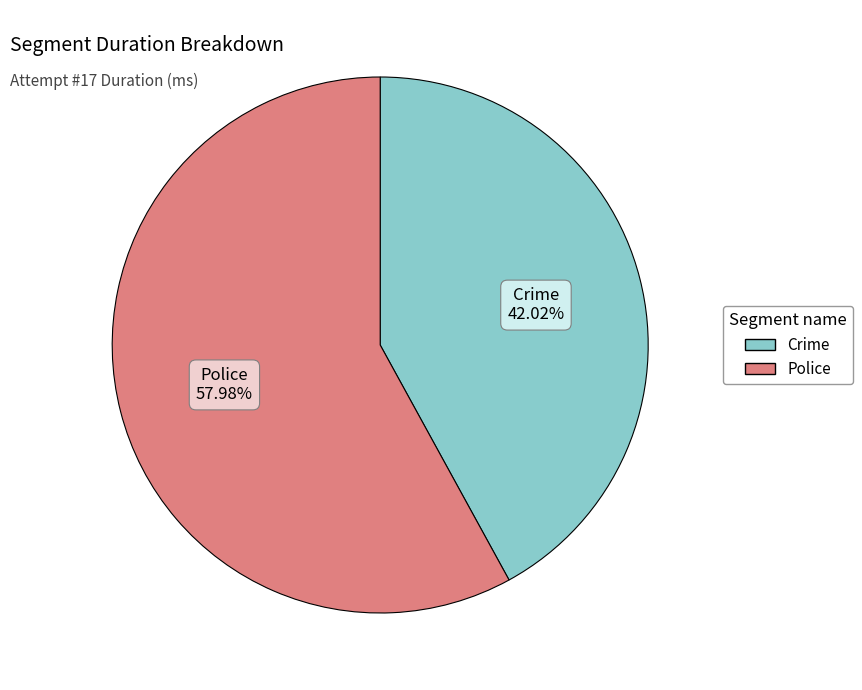

How many slices are in this pie chart?

2